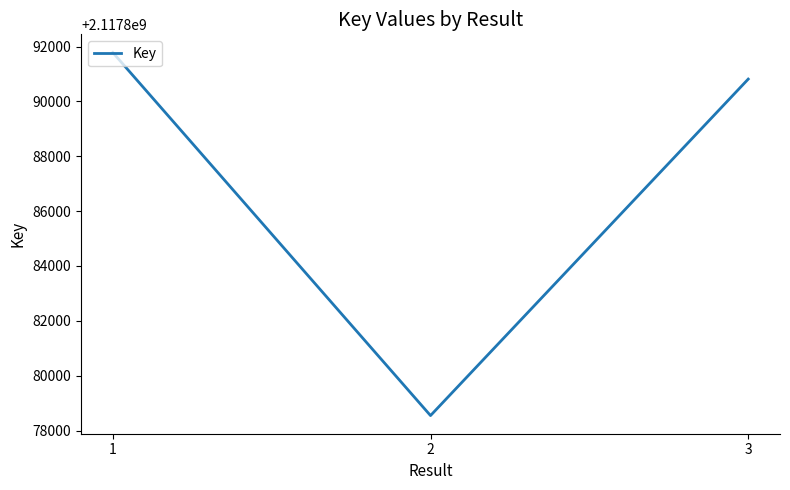

At which category does the chart reach its minimum across all series?

2